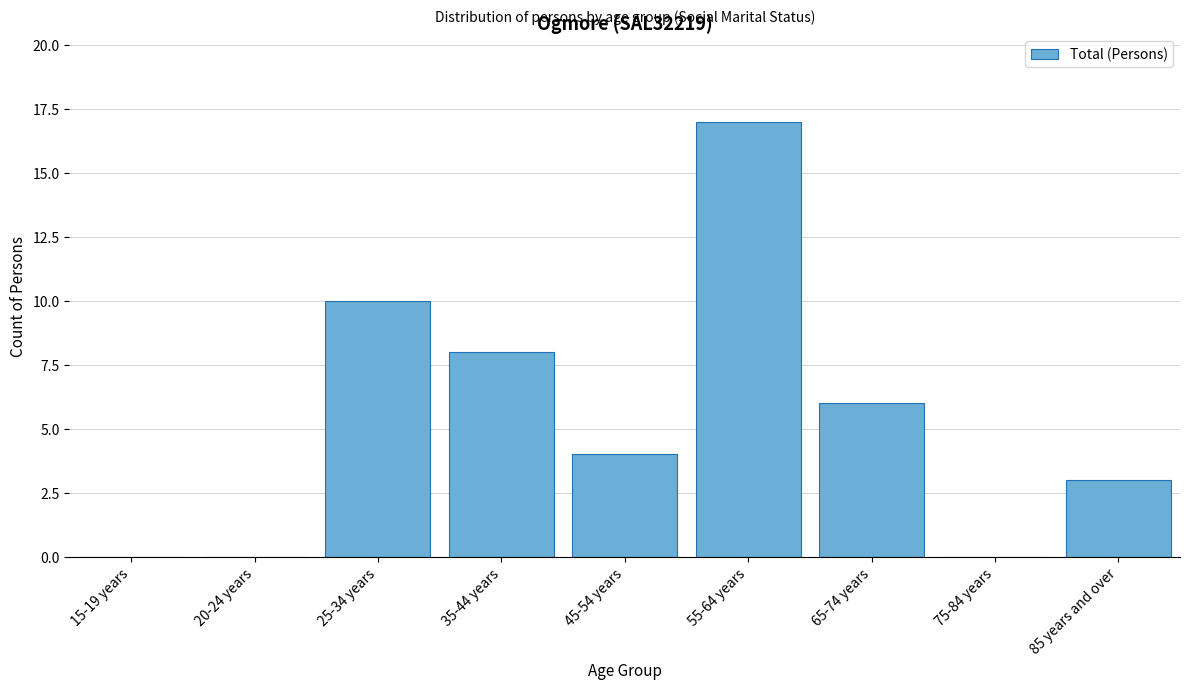

Reading left to right, extract all data points from this chart.

15-19 years=0	20-24 years=0	25-34 years=10	35-44 years=8	45-54 years=4	55-64 years=17	65-74 years=6	75-84 years=0	85 years and over=3